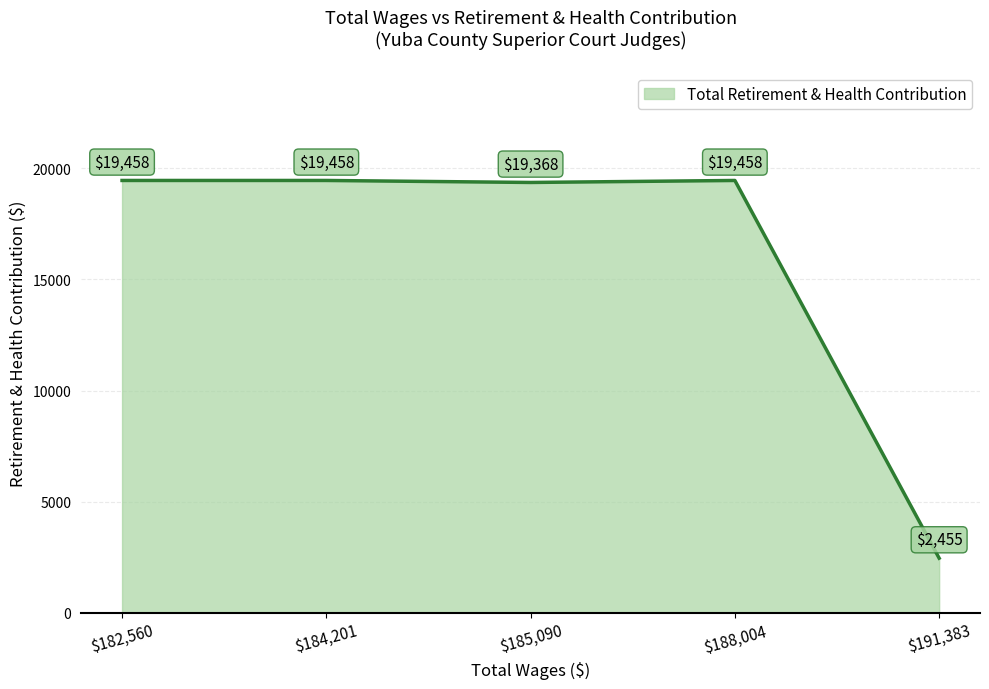

Does the chart display data point markers on the line(s)?

No